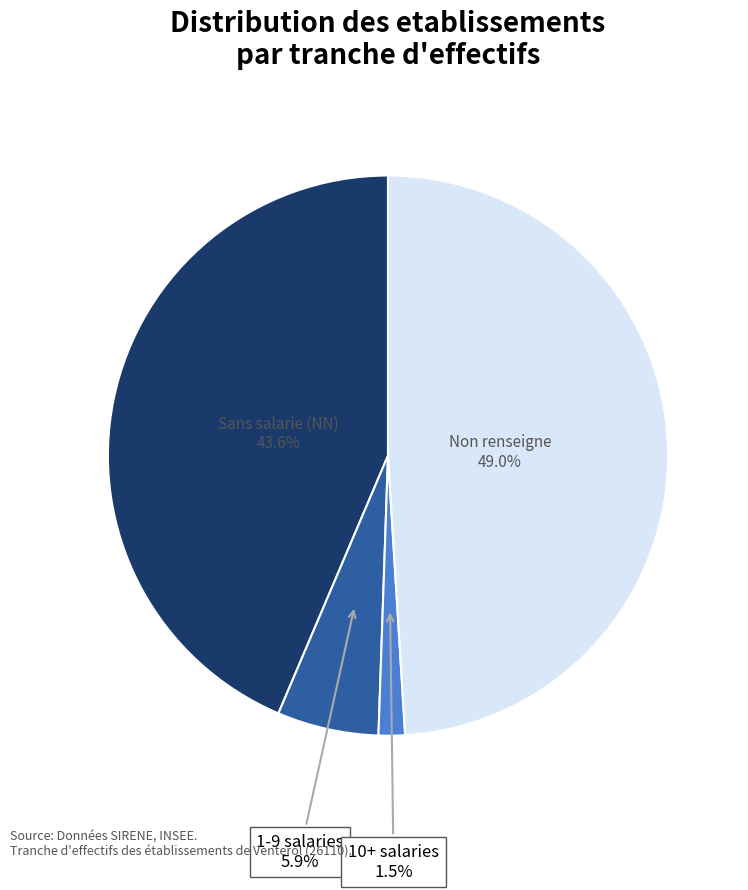

Does any single category account for the majority?

No